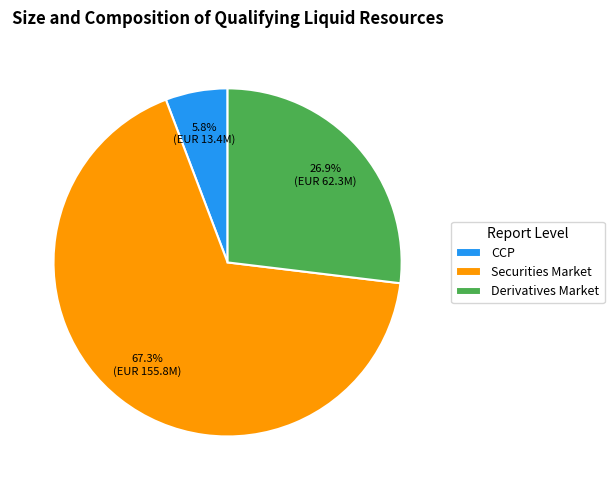

How many segments does this pie chart have?

3